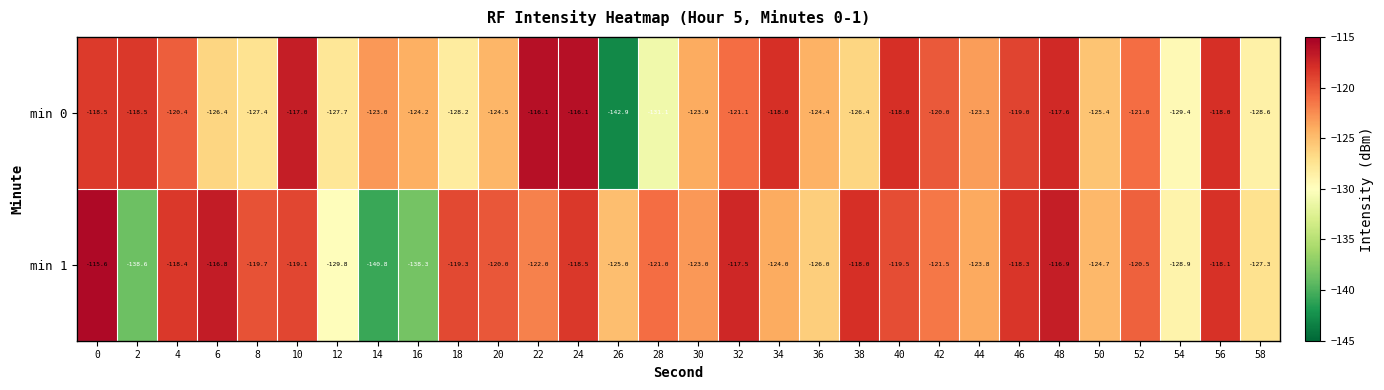

List the series in order of their overall mean, lowest first.

min 0, min 1